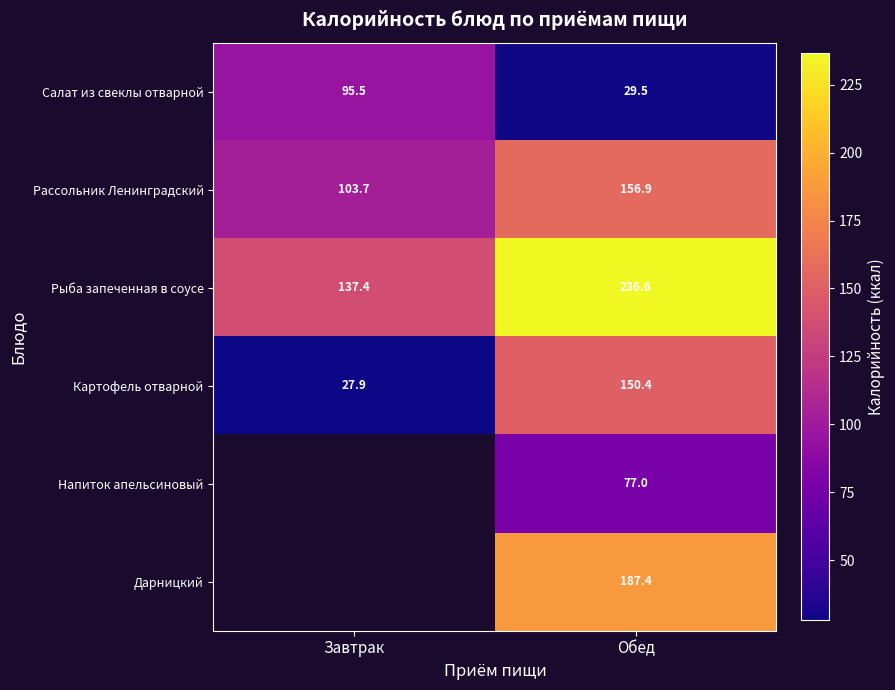

What is the difference between the Рыба запеченная в соусе values at Завтрак and Обед?

99.2